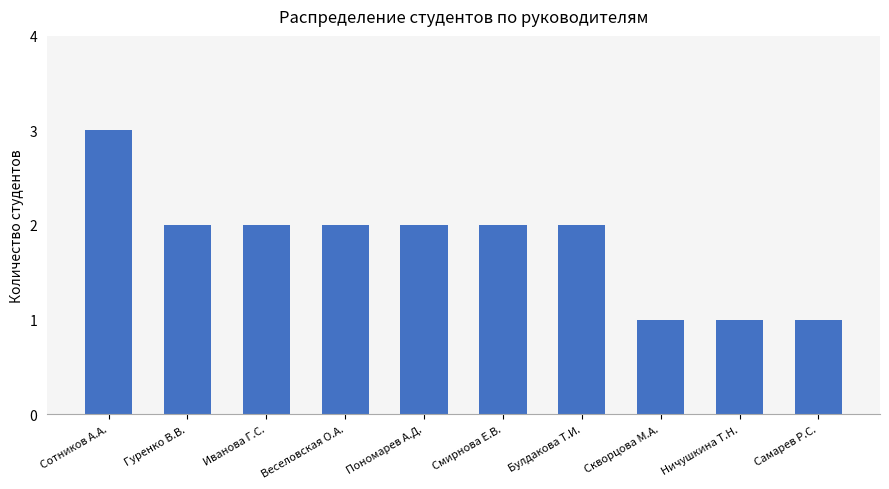

What is the ratio of the value at Скворцова М.А. to the value at Пономарев А.Д.?

0.5